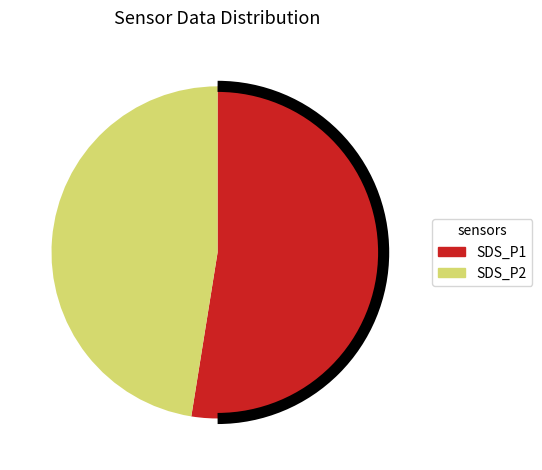

Does any single category account for the majority?

Yes